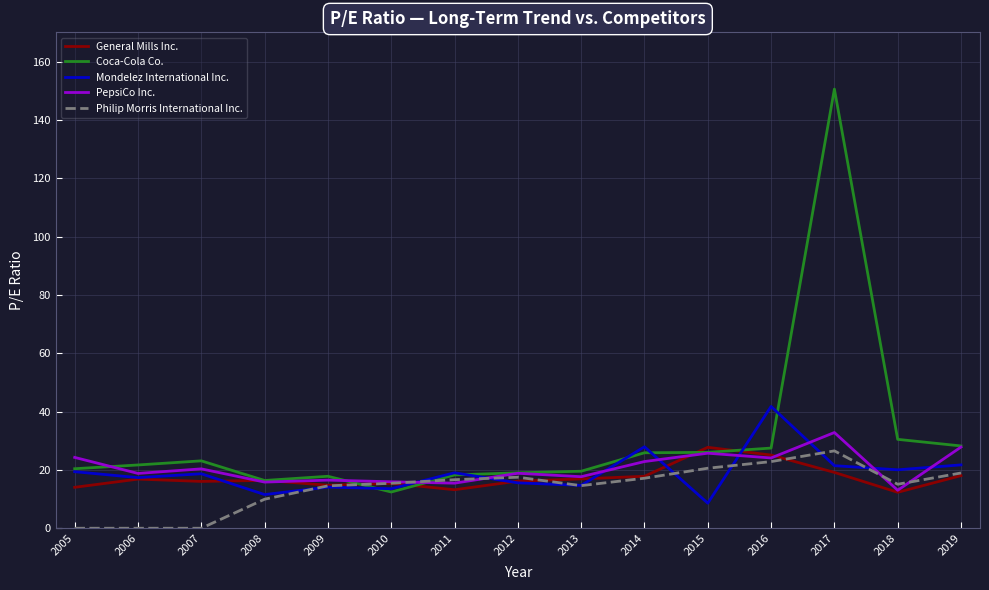

What is the total value across all series at 2018?

90.9